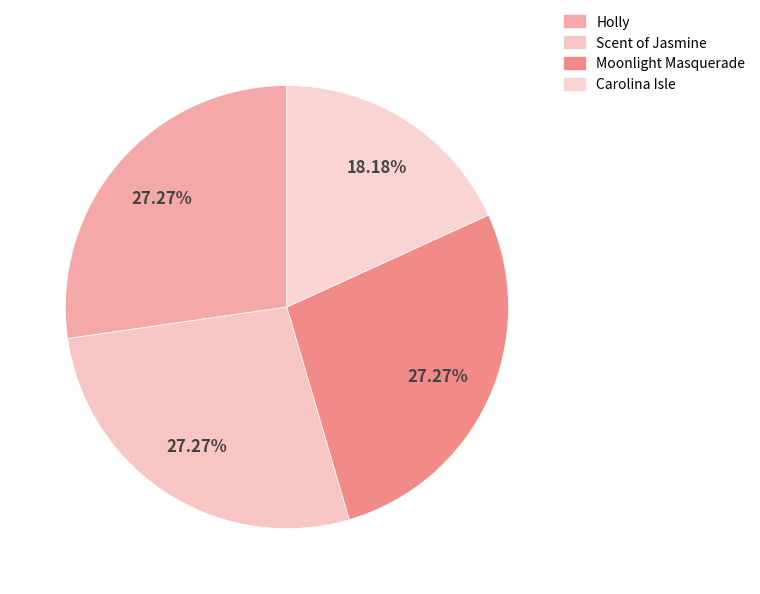

Rank the categories by value from highest to lowest.

Holly, Scent of Jasmine, Moonlight Masquerade, Carolina Isle